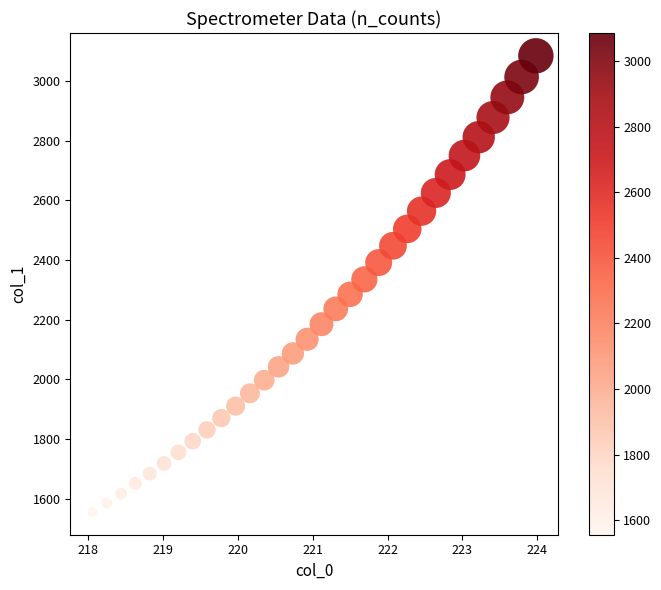

What is the range of X values (max minus min)?

5.9